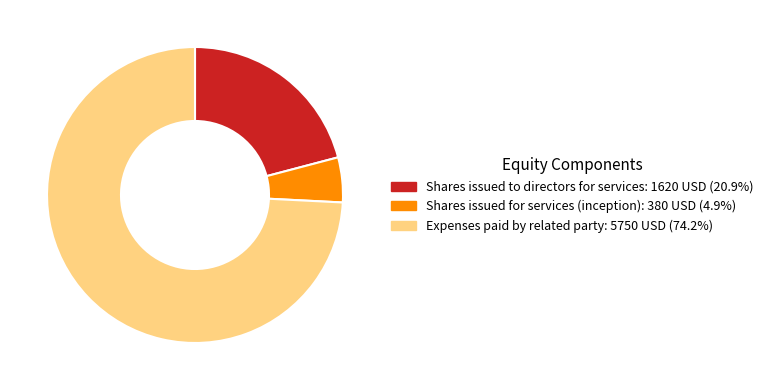

Is it true that Shares issued for services (inception) is 5% of the pie?

True